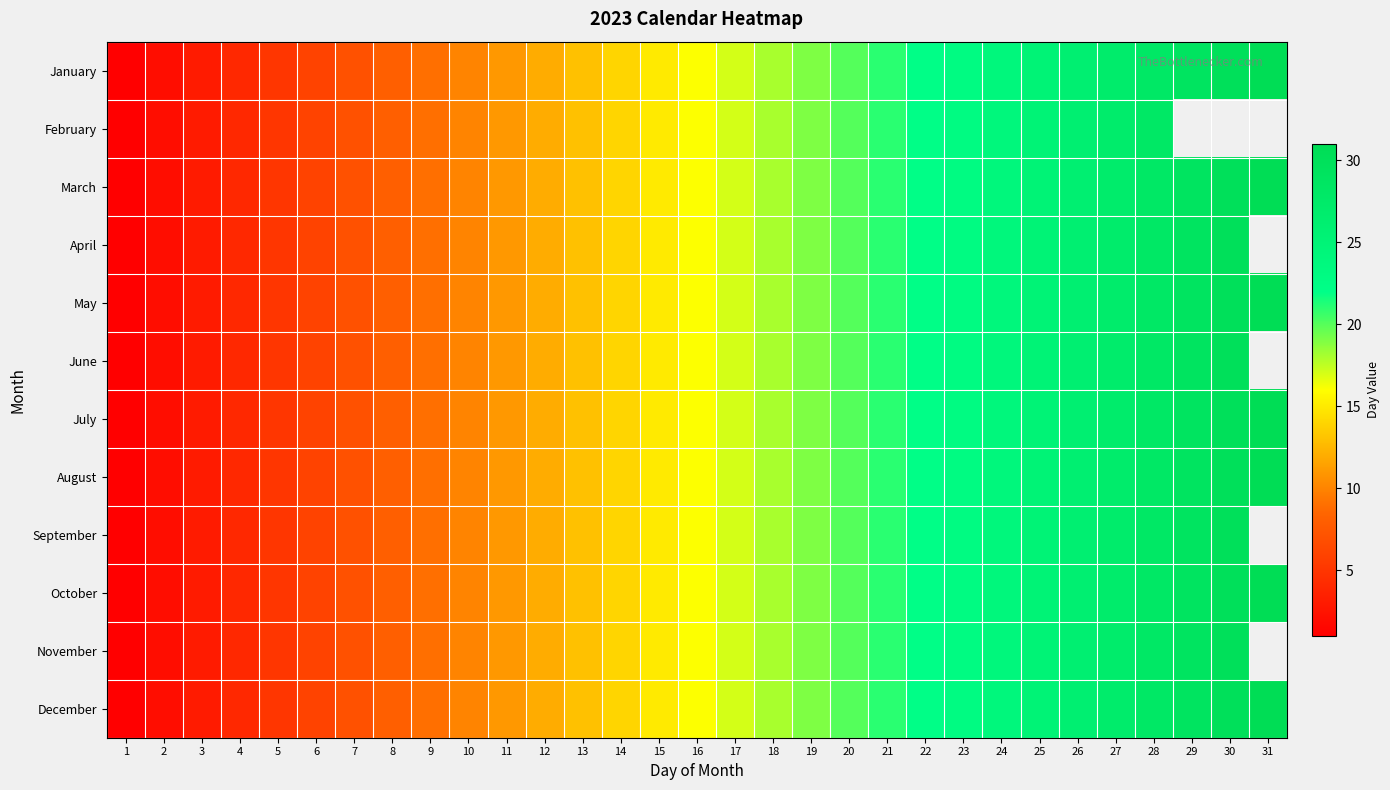

What is the difference between the December values at 13 and 9?

4.0